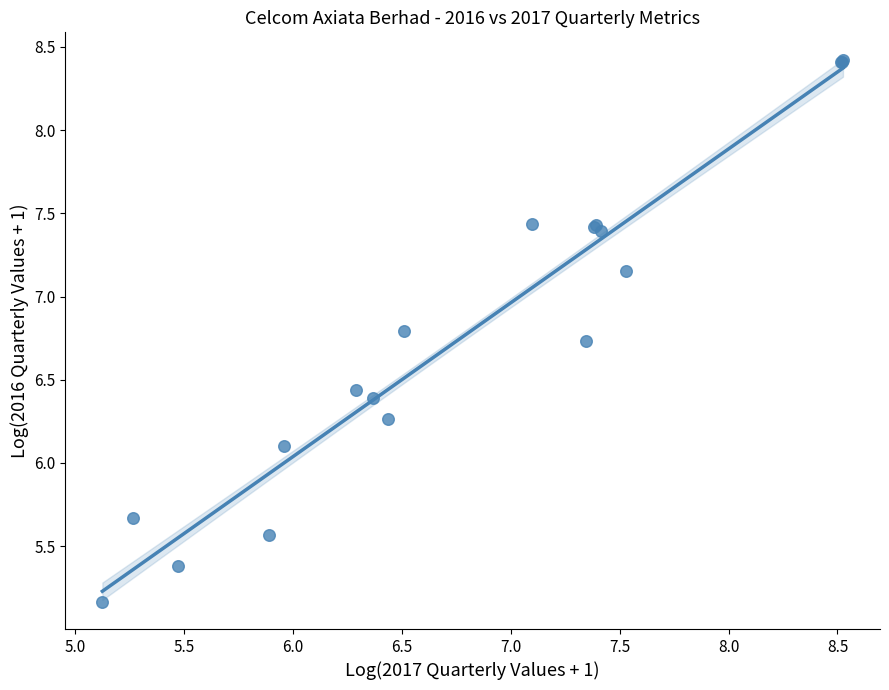

What Y value in the scatter plot is closest to 6?

6.1